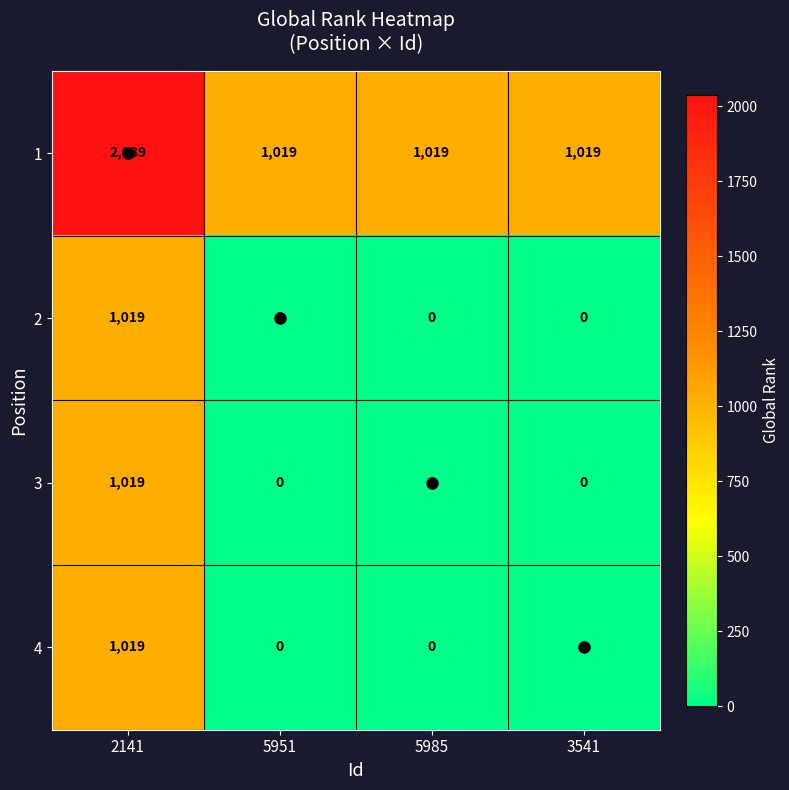

How many data points does each series have?

4